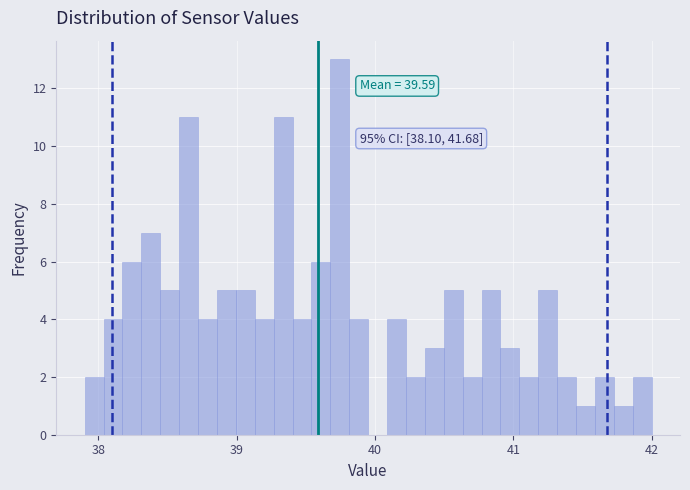

Around what value on the x-axis is the tallest bar? Give the approximate position of its centre, as read against the axis.

39.7